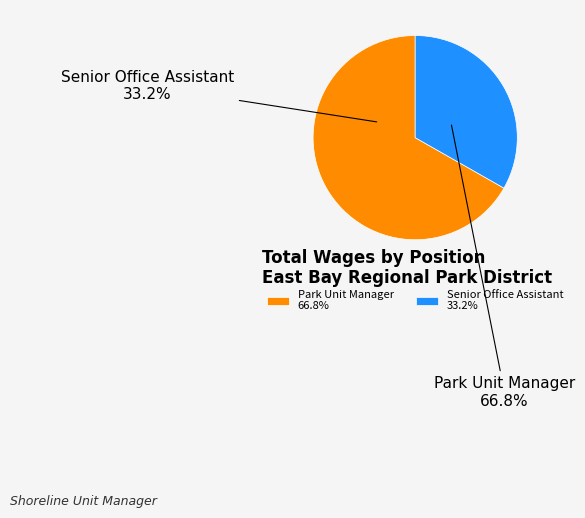

To the nearest percent, what portion does Senior Office Assistant represent?

33%